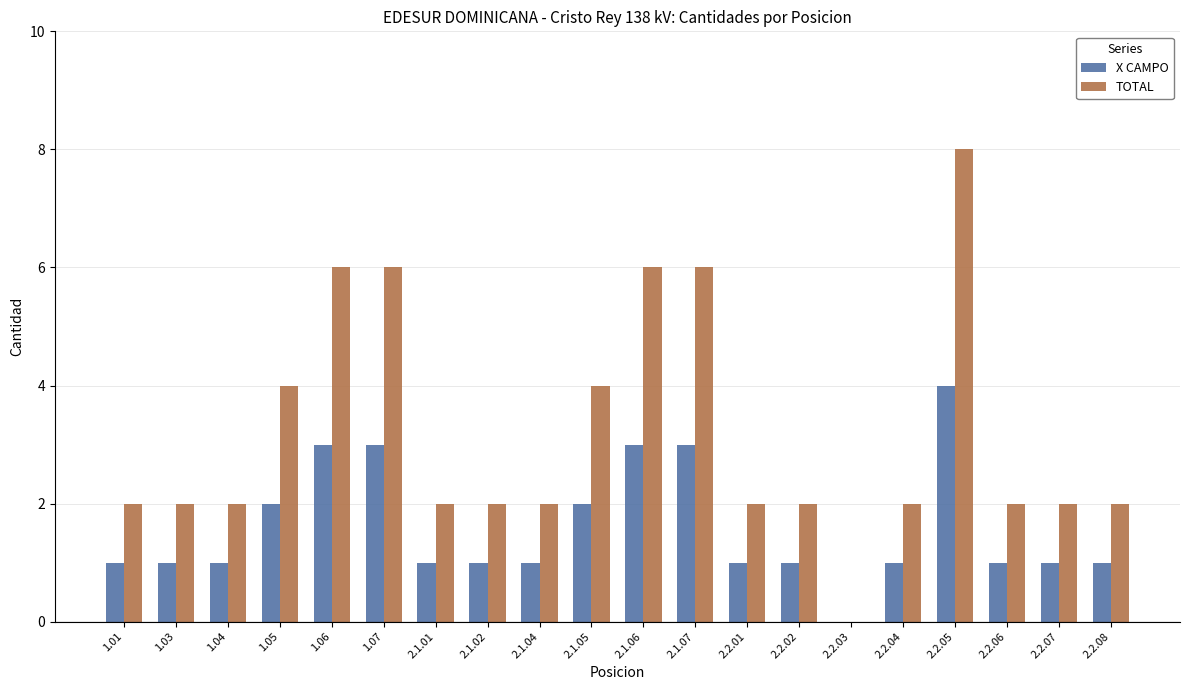

True or false: X CAMPO has a value of 1 at 2.2.07.

True